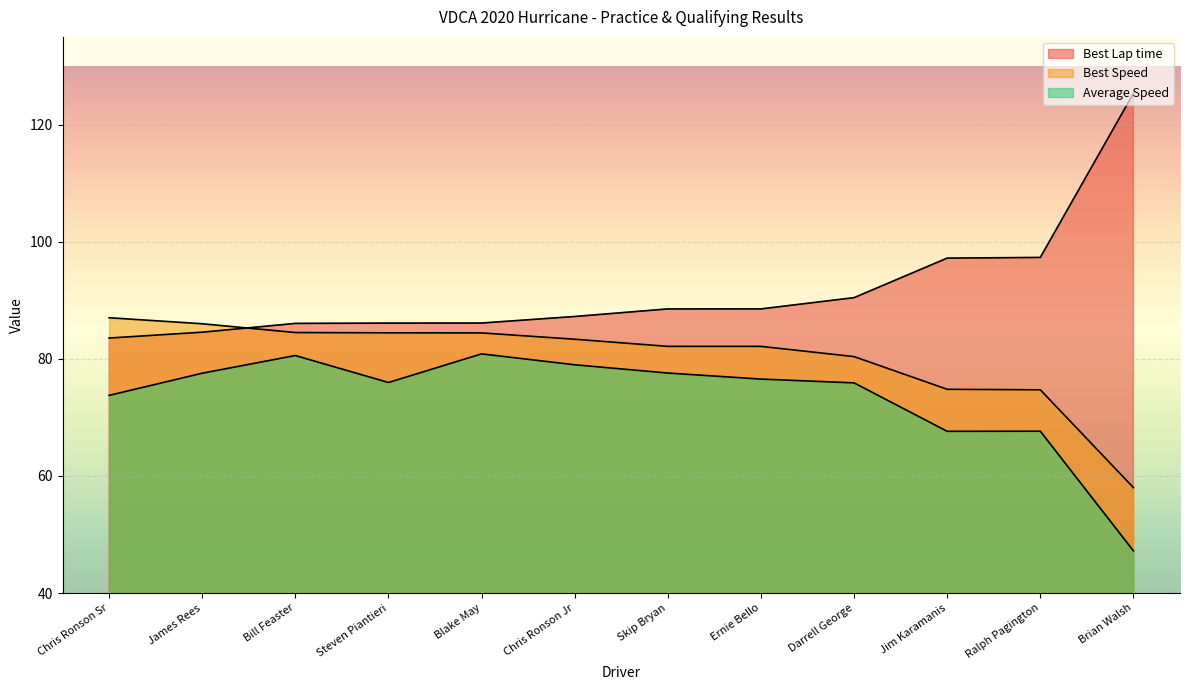

What are all the series names shown in the legend?

Best Lap time, Best Speed, Average Speed